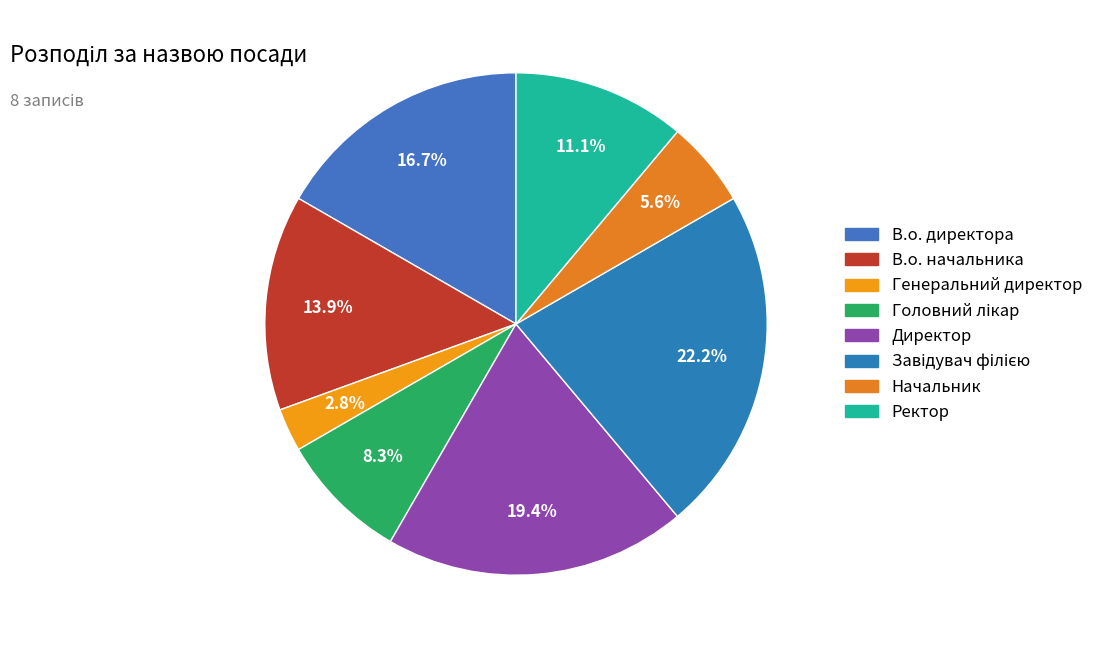

To the nearest percent, what portion does Головний лікар represent?

8%